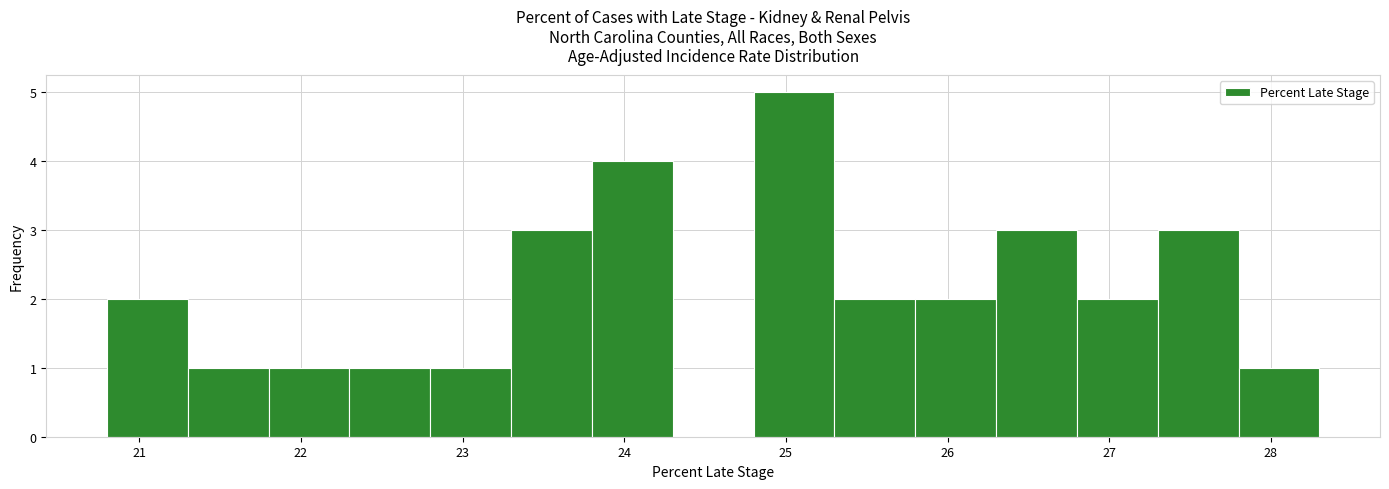

What is the height of the bar covering 21.8 to 22.3 on the x-axis? The values are not printed on the chart, so give them approximately, as read against the axis.

1